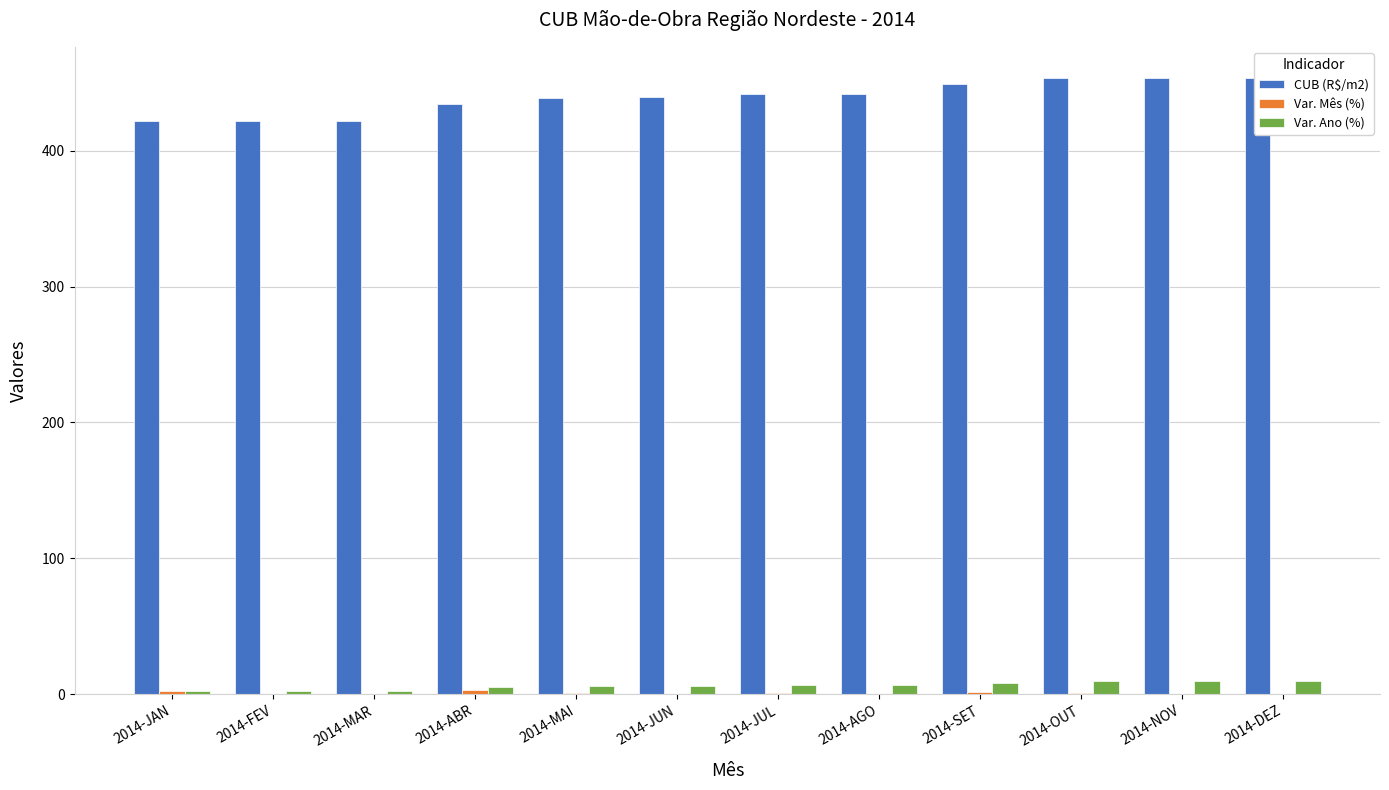

At which label does Var. Ano (%) first exceed 6?

2014-MAI